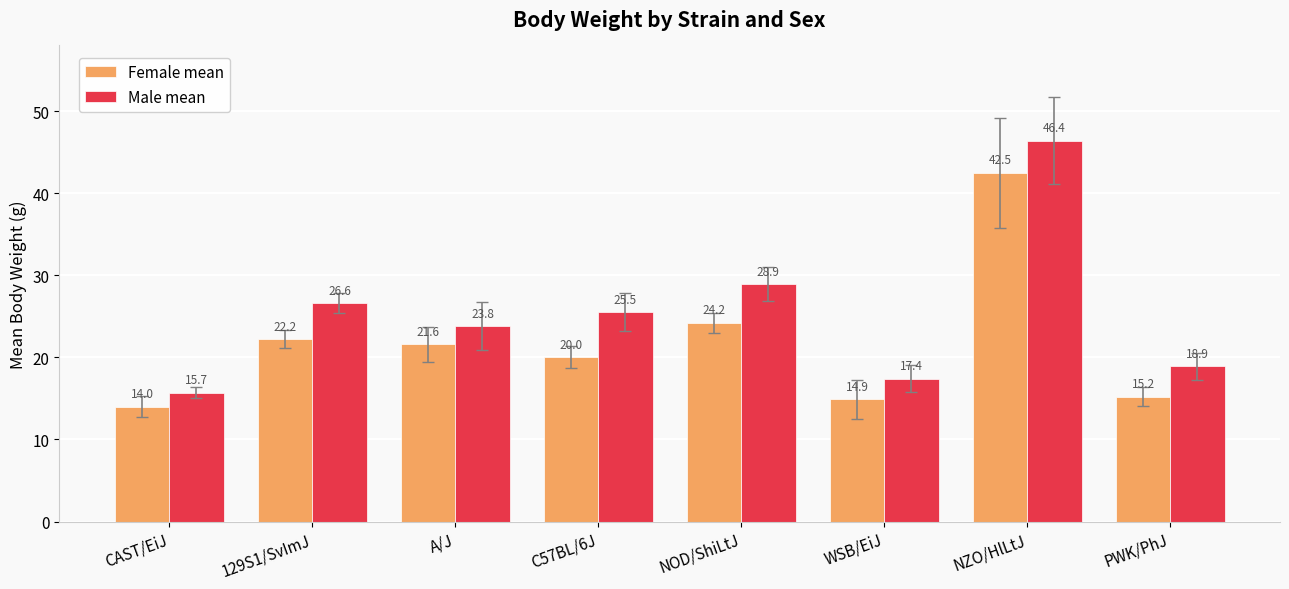

Reading left to right, extract all data points from this chart.

Female mean: 14.0	22.2	21.6	20.0	24.2	14.9	42.5	15.2
Male mean: 15.7	26.6	23.8	25.5	28.9	17.4	46.4	18.9